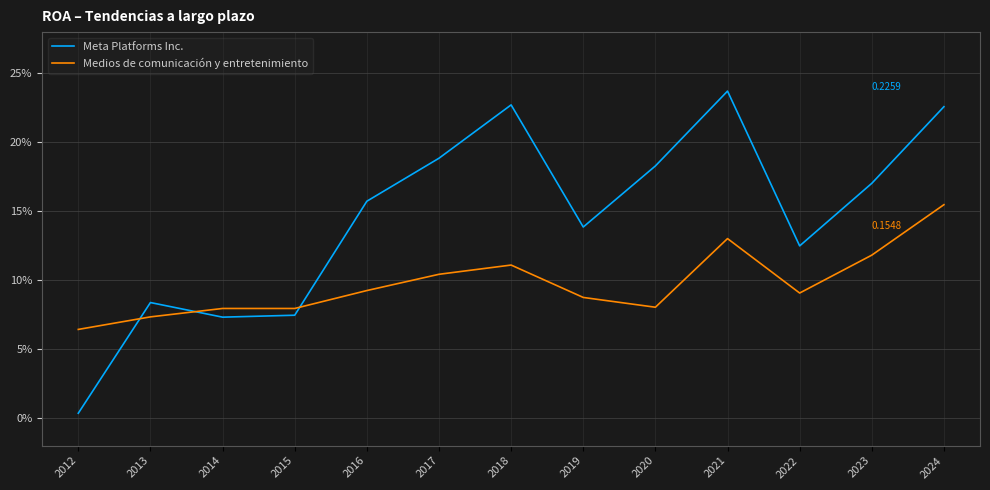

True or false: Medios de comunicación y entretenimiento has more than 1 interior local peaks.

True